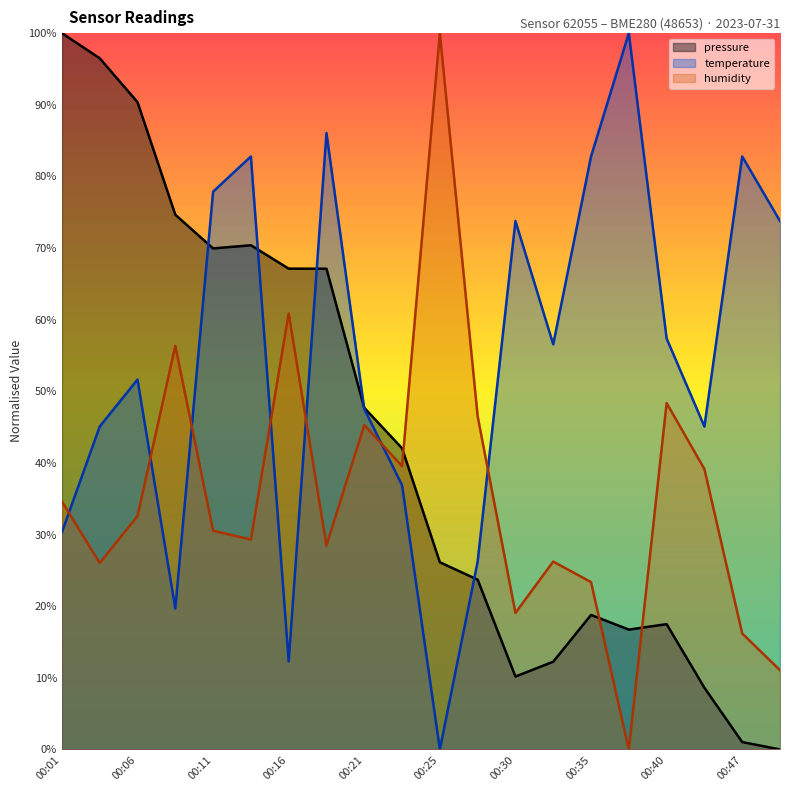

What is the approximate value of pressure at 00:28?

23.7